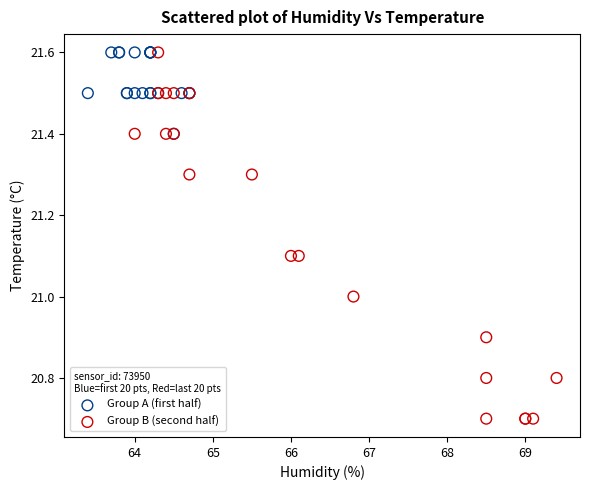

Which series reaches the minimum Y coordinate?

Group B (second half)